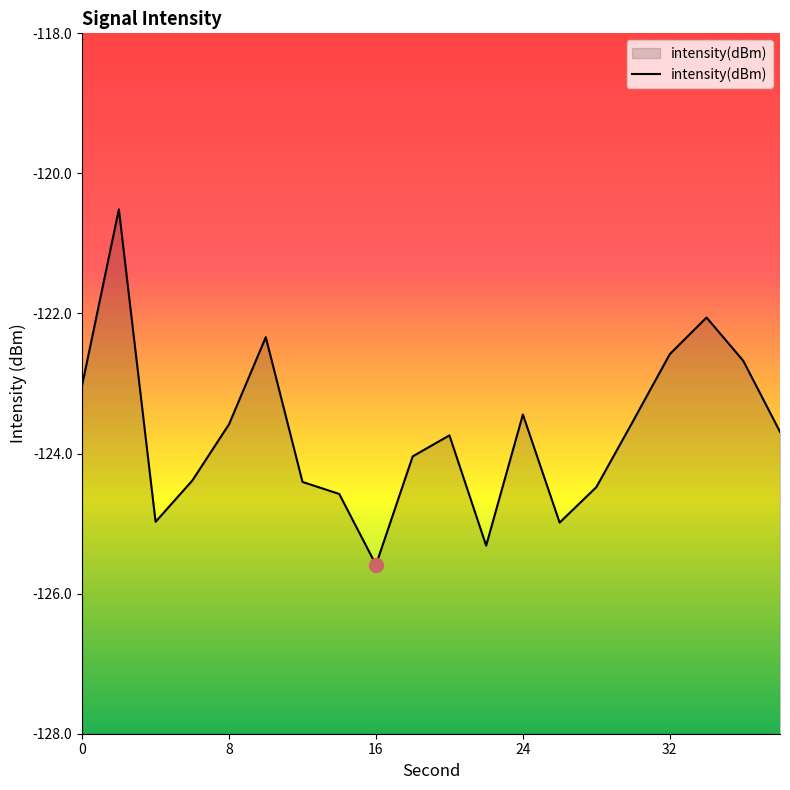

What is the difference between the maximum and minimum values?

5.1